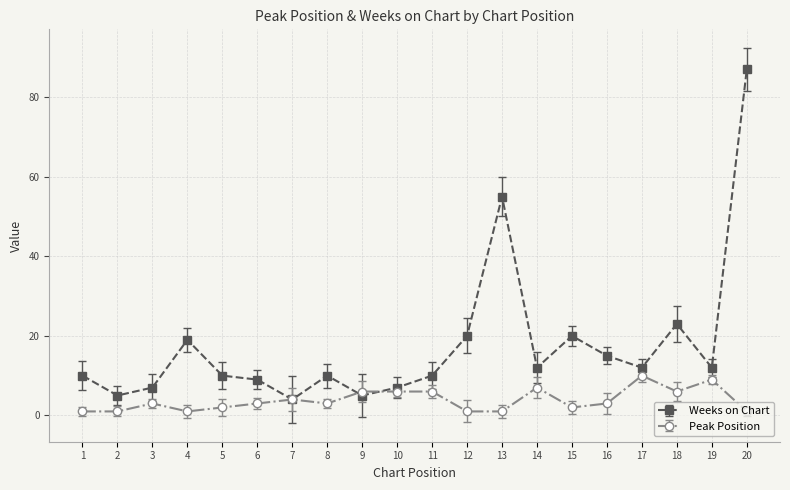

Where do Peak Position and Weeks on Chart first cross each other?

8 and 9